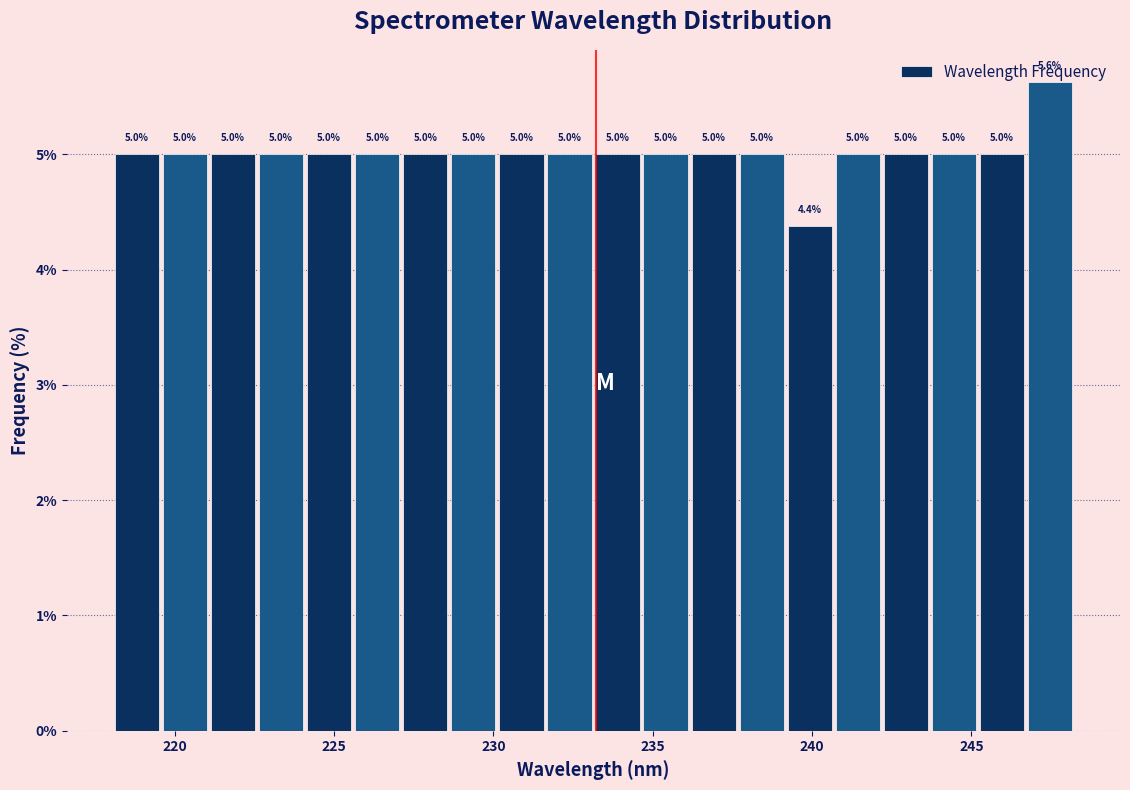

Around what value on the x-axis is the tallest bar? Give the approximate position of its centre, as read against the axis.

247.5